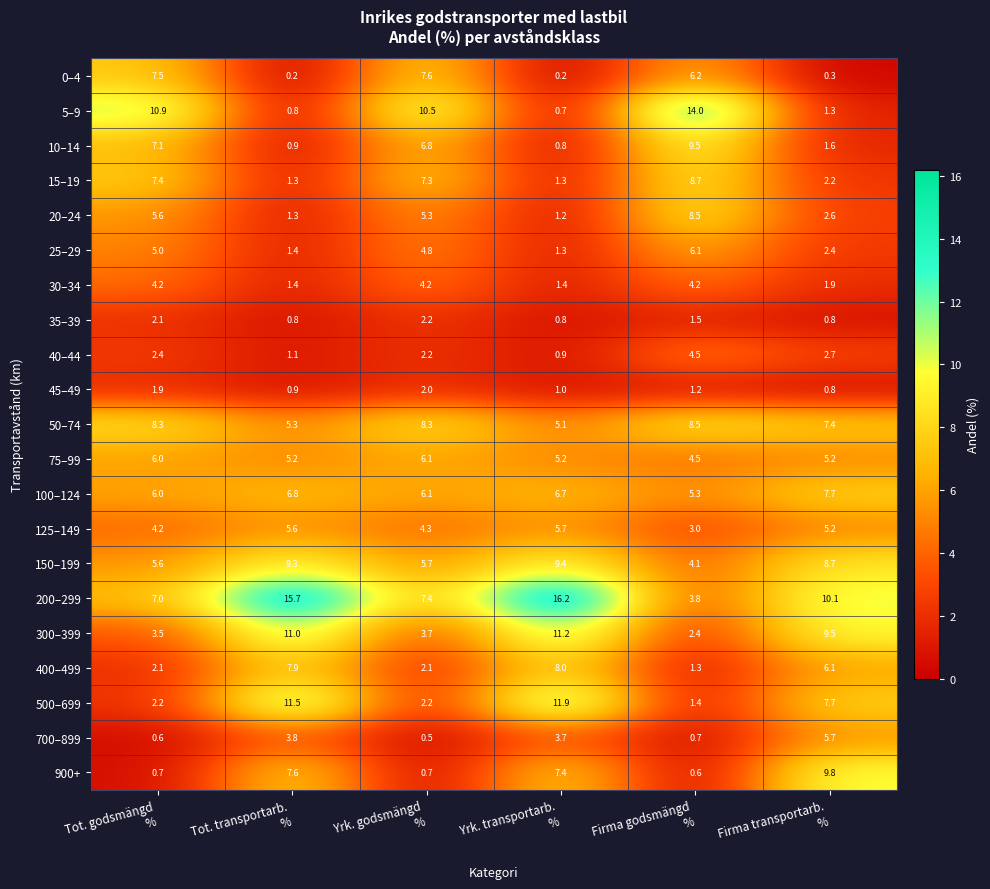

What is the sum of all 400–499 values?

27.5